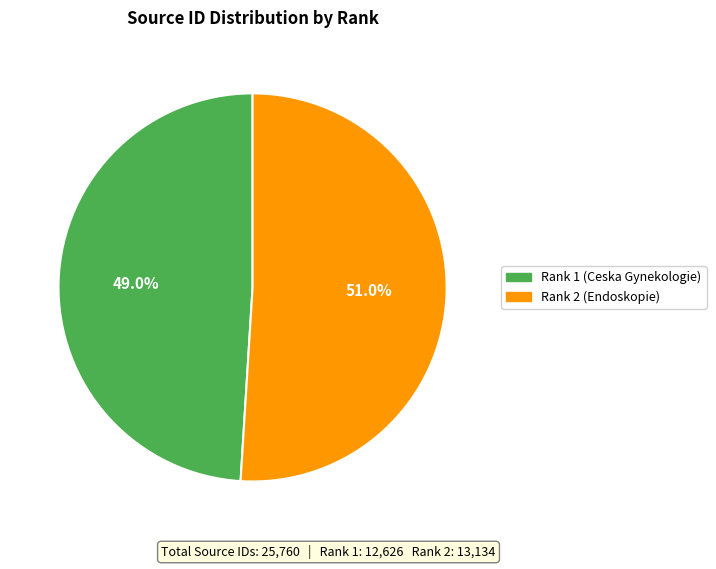

Which category has the biggest portion of the pie?

Rank 2 (Endoskopie)